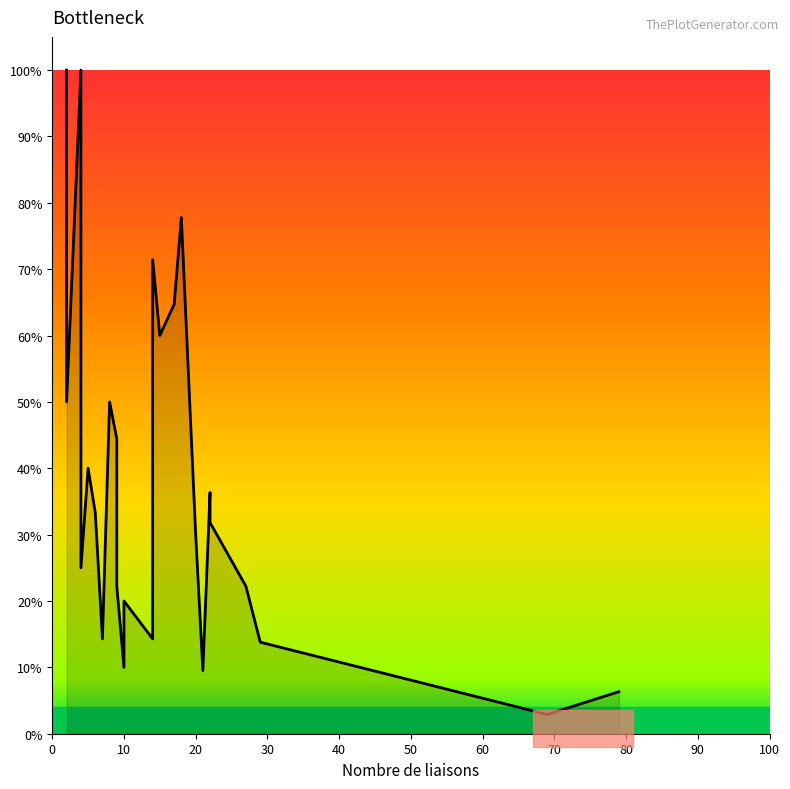

What is the change in value from 29 to 9?

+0.1